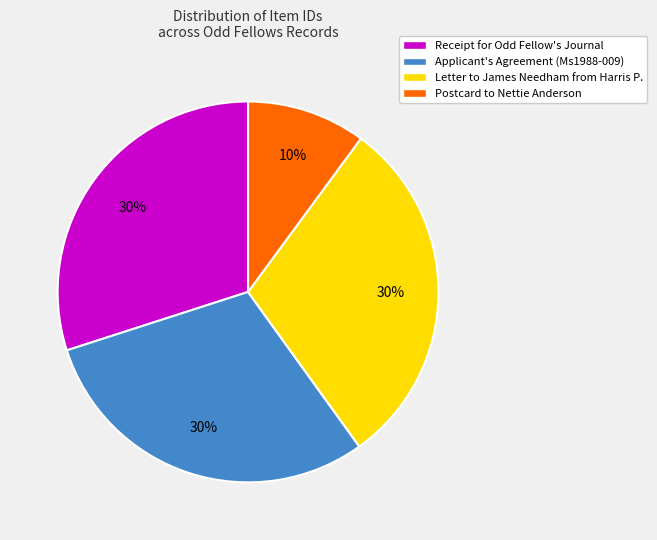

Approximately how many times larger is the value at Postcard to Nettie Anderson compared to Receipt for Odd Fellow's Journal?

0.3